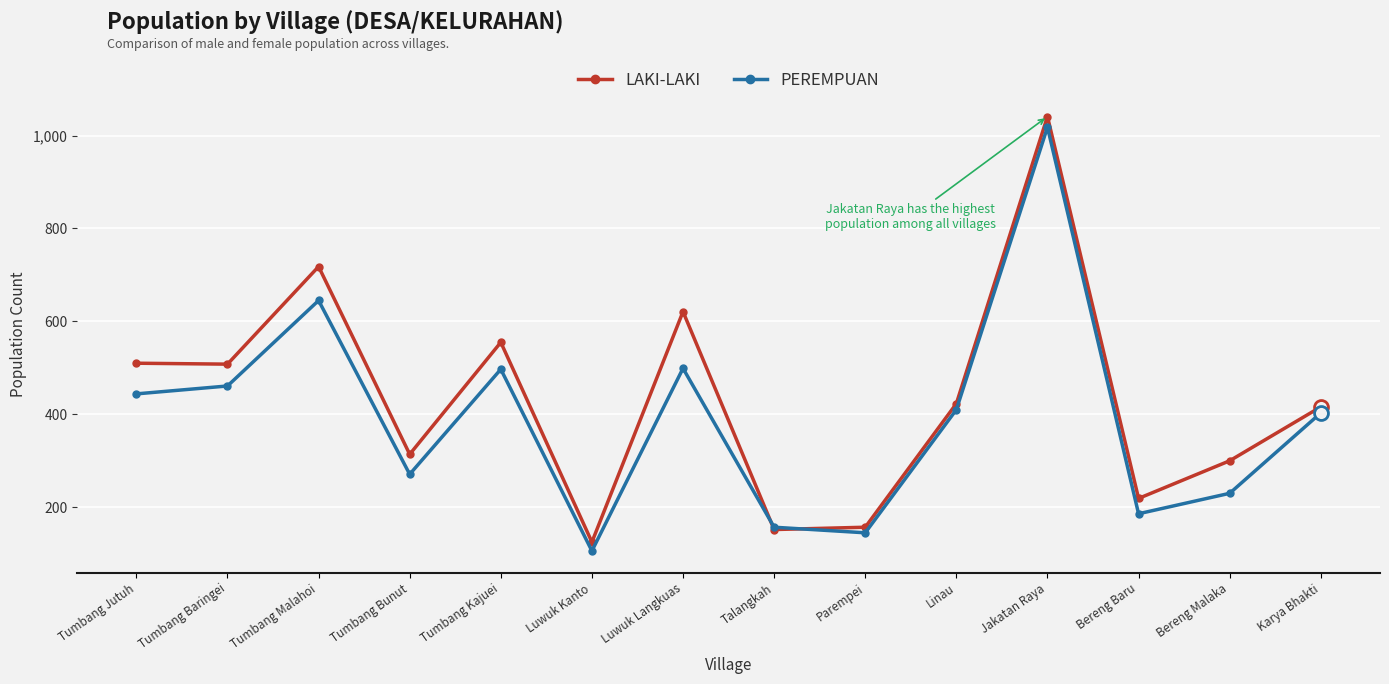

At which category does the chart reach its minimum across all series?

Luwuk Kanto